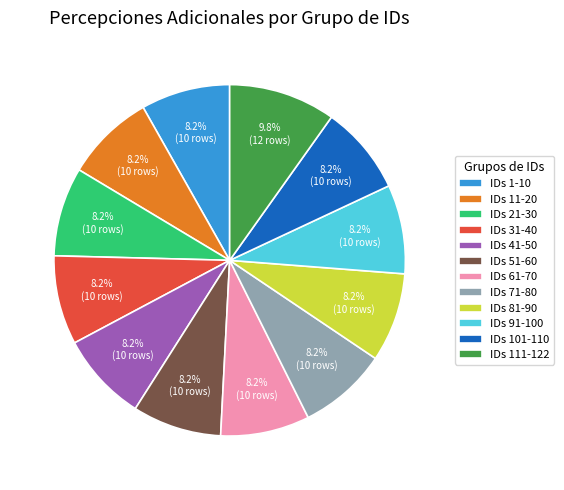

Is there any slice that represents more than half of the pie?

No